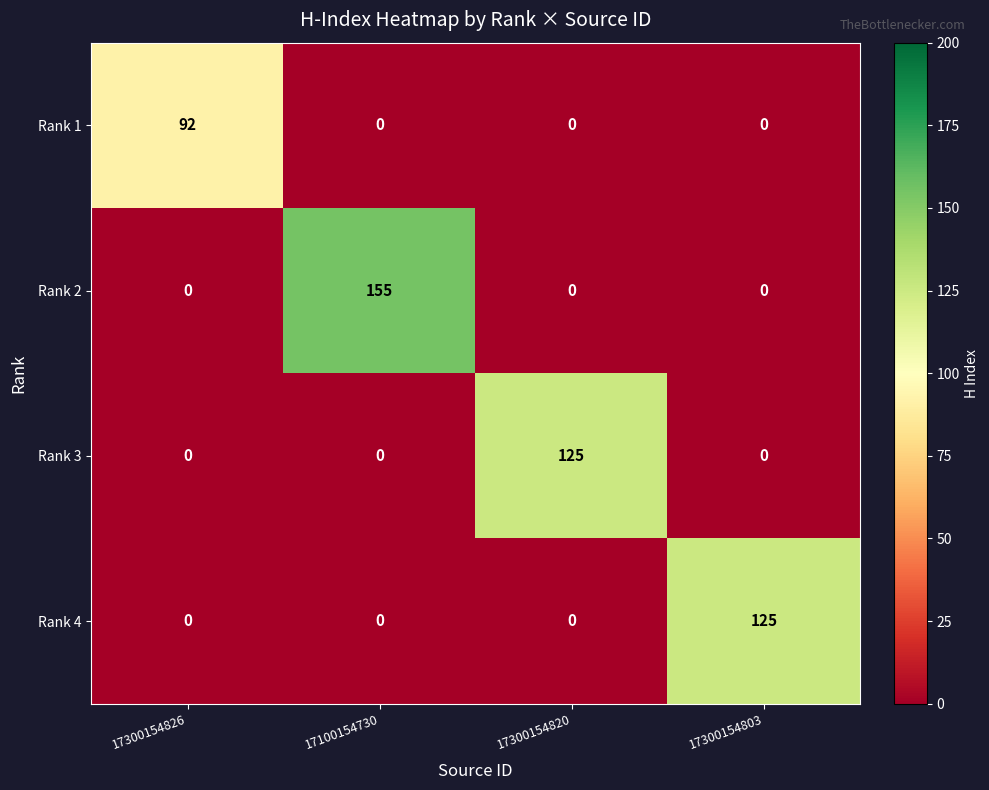

The Rank 2 series shows 0 at 17300154826. True or false?

True